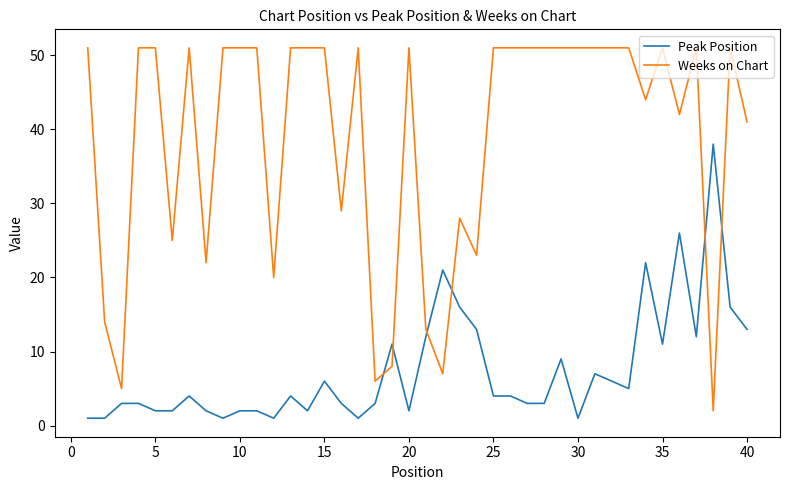

Reading right to left, list all the values displayed in this chart.

Peak Position: 13	16	38	12	26	11	22	5	6	7	1	9	3	3	4	4	13	16	21	12	2	11	3	1	3	6	2	4	1	2	2	1	2	4	2	2	3	3	1	1
Weeks on Chart: 41	51	2	51	42	51	44	51	51	51	51	51	51	51	51	51	23	28	7	13	51	8	6	51	29	51	51	51	20	51	51	51	22	51	25	51	51	5	14	51